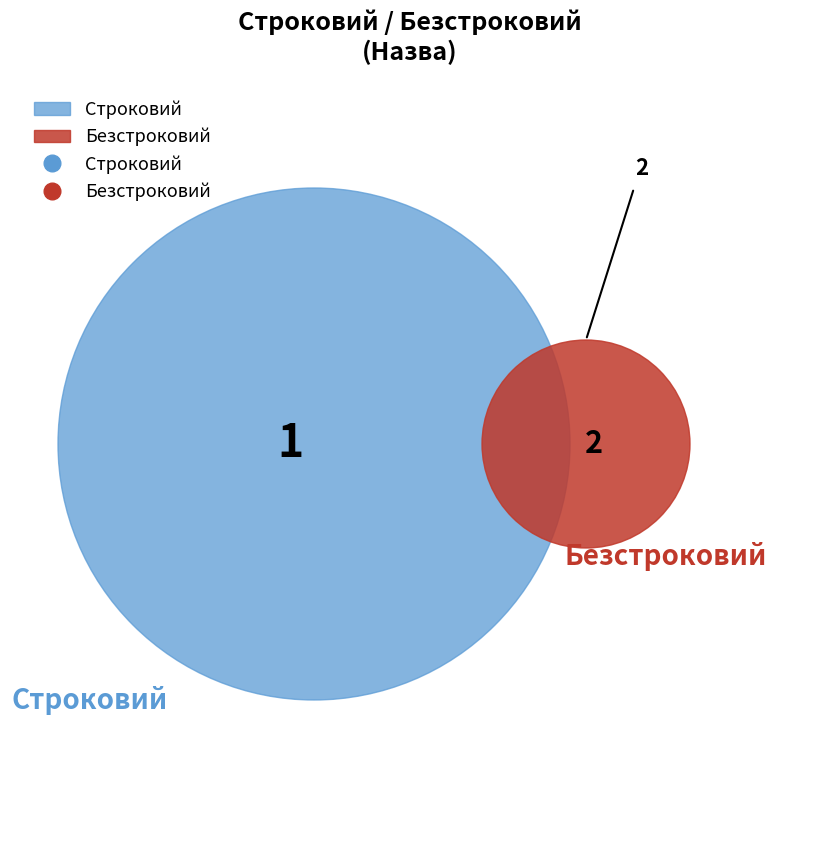

How many slices are in this pie chart?

2